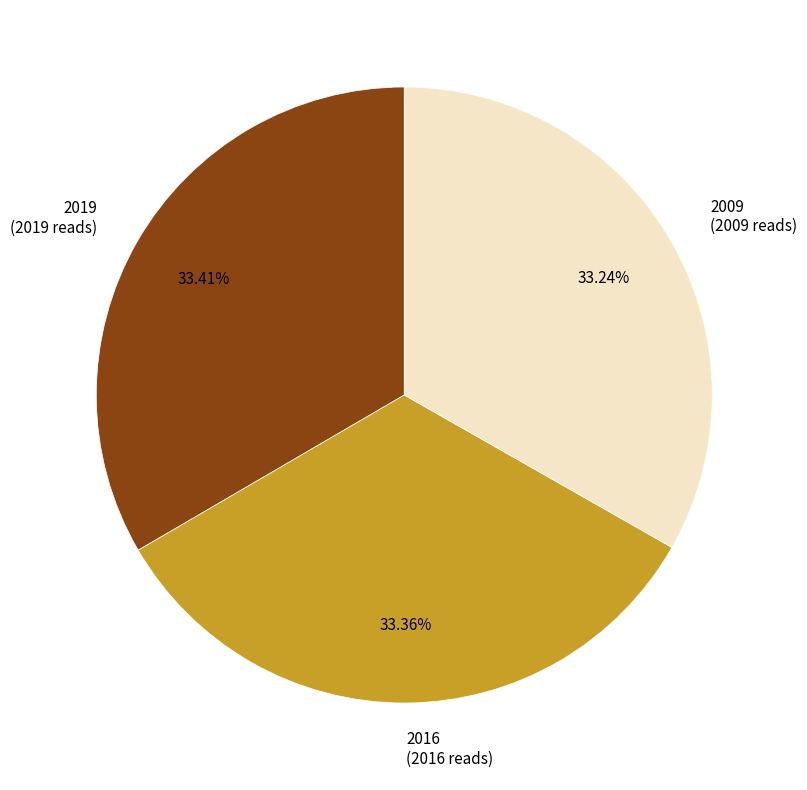

How many segments does this pie chart have?

3